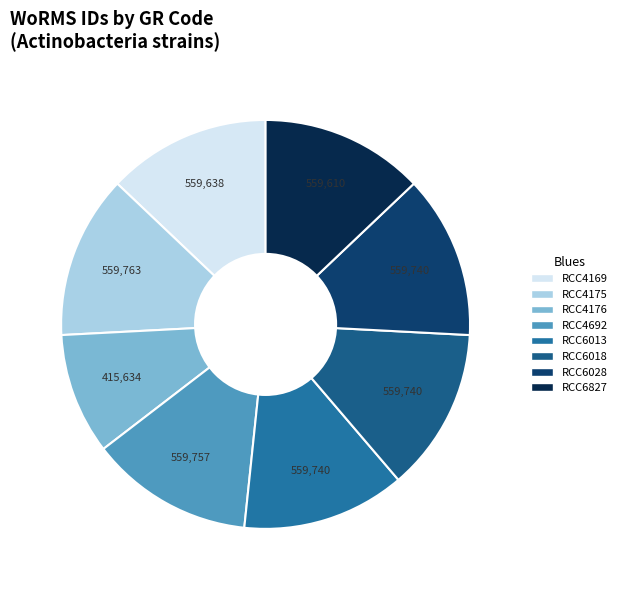

How many slices are in this pie chart?

8